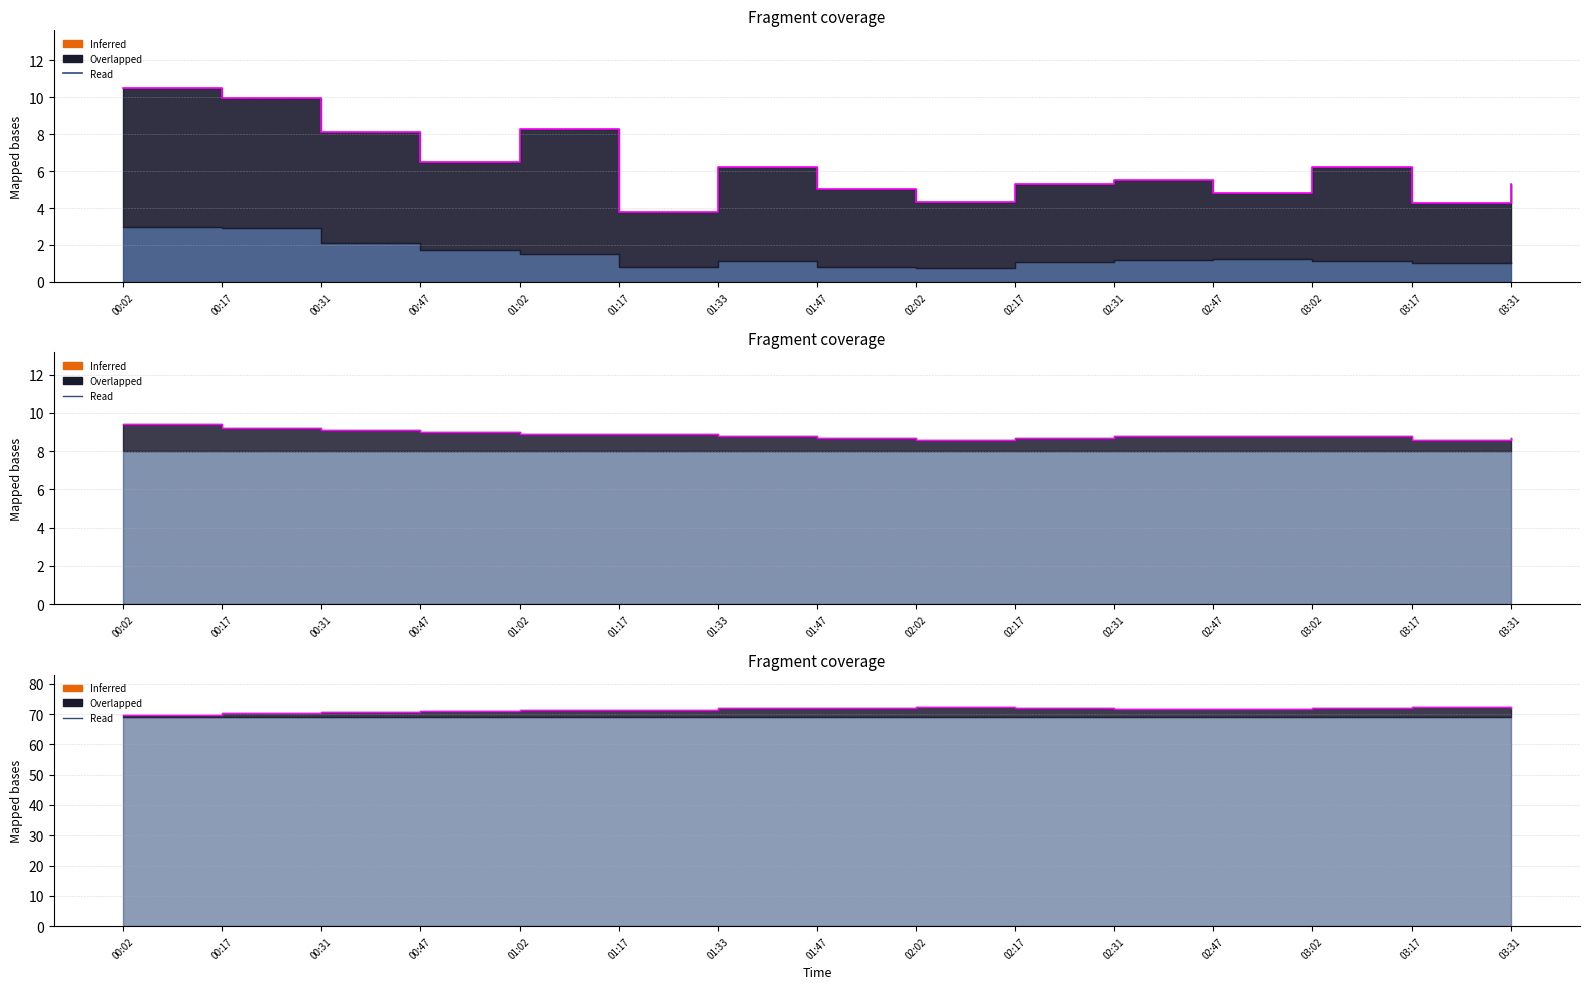

What is the change in value from 01:02 to 01:47?

+0.8